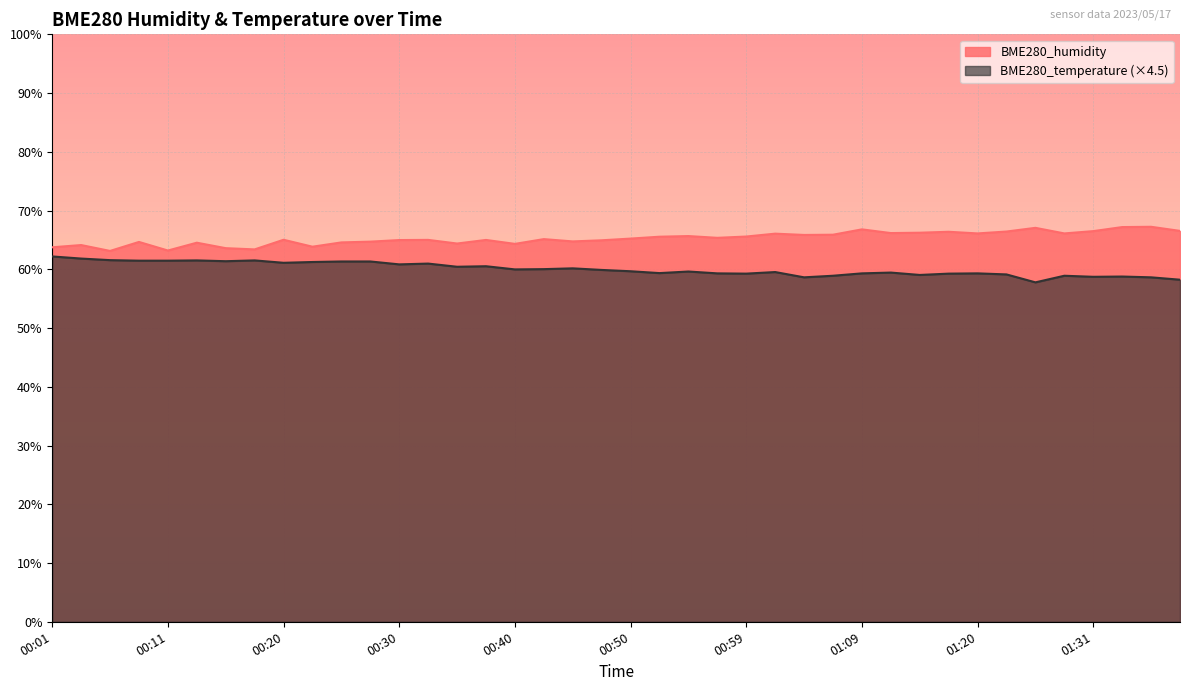

Which has a higher value, 00:20 or 00:37?

00:20